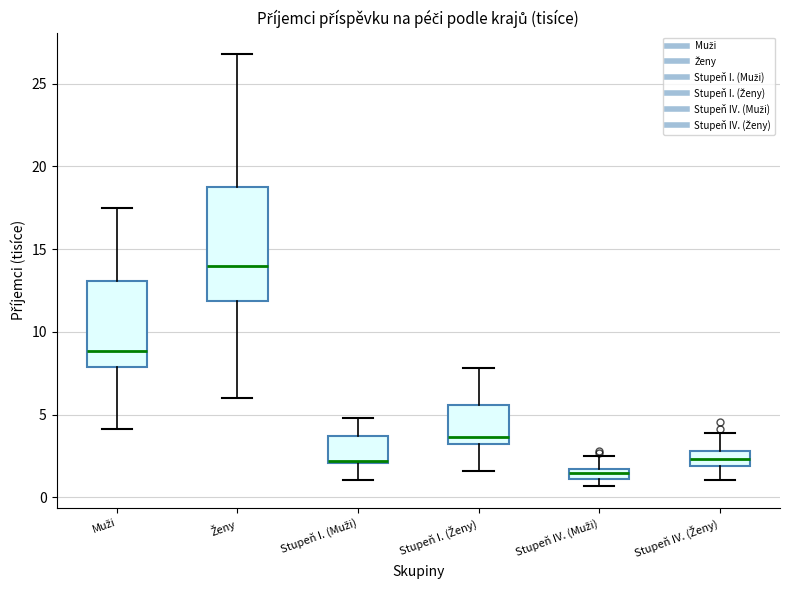

Which box's median line is the highest?

Ženy